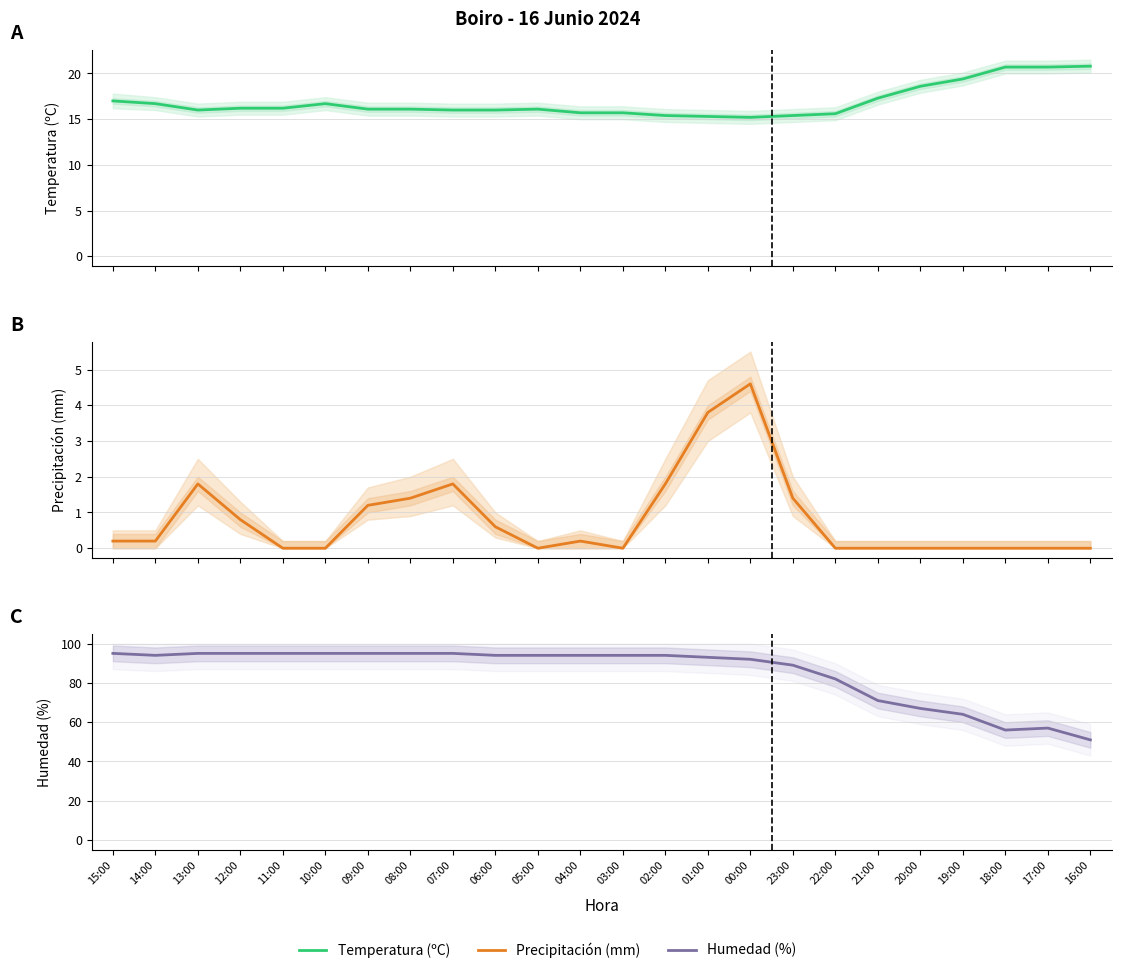

In Precipitación (mm), how many points are lower than both neighbors (excluding endpoints)?

2